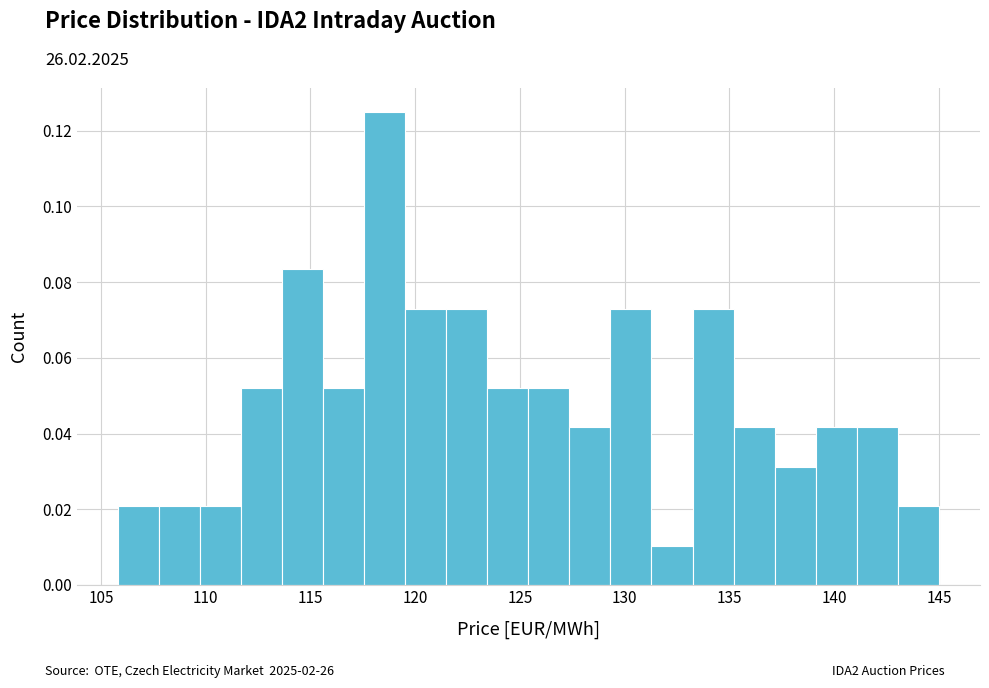

Read against the x-axis, roughly where is the centre of the tallest bar?

118.5